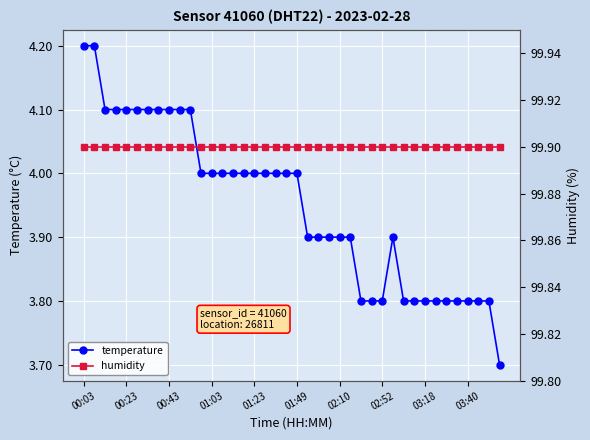

True or false: temperature has a value of 4.0 at 01:23.

True